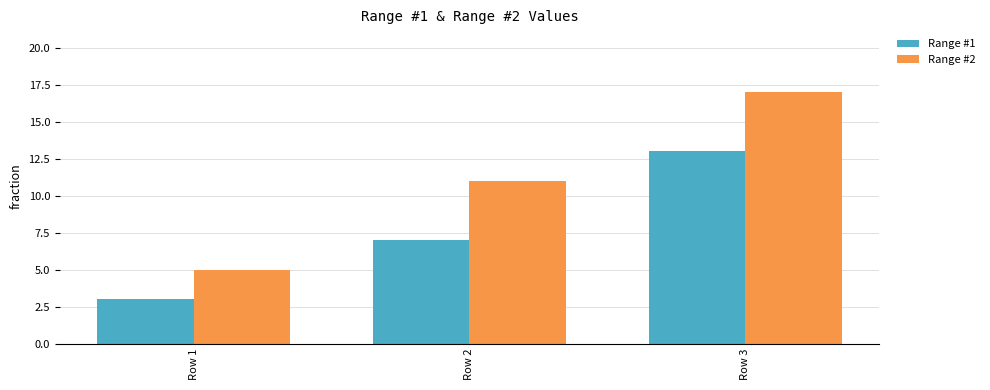

What is the spread (max minus min) of values at Row 3?

4